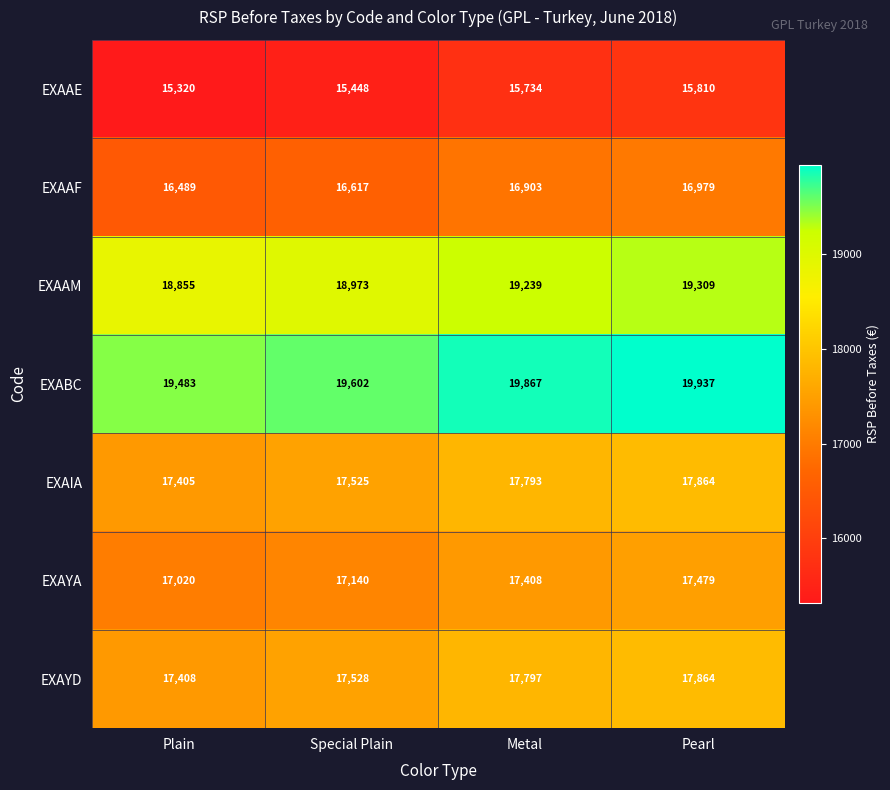

What is the difference between the maximum and second lowest values in the EXABC series?

335